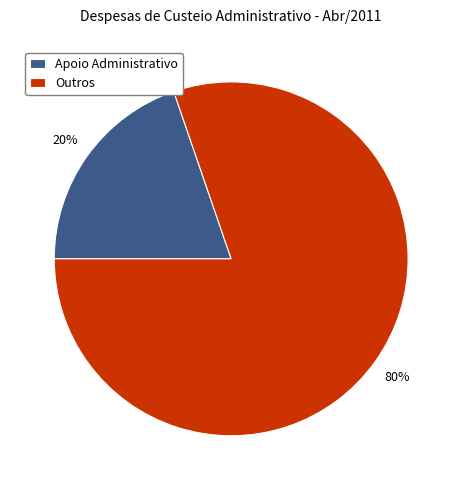

True or false: Apoio Administrativo accounts for 20% of the total.

True